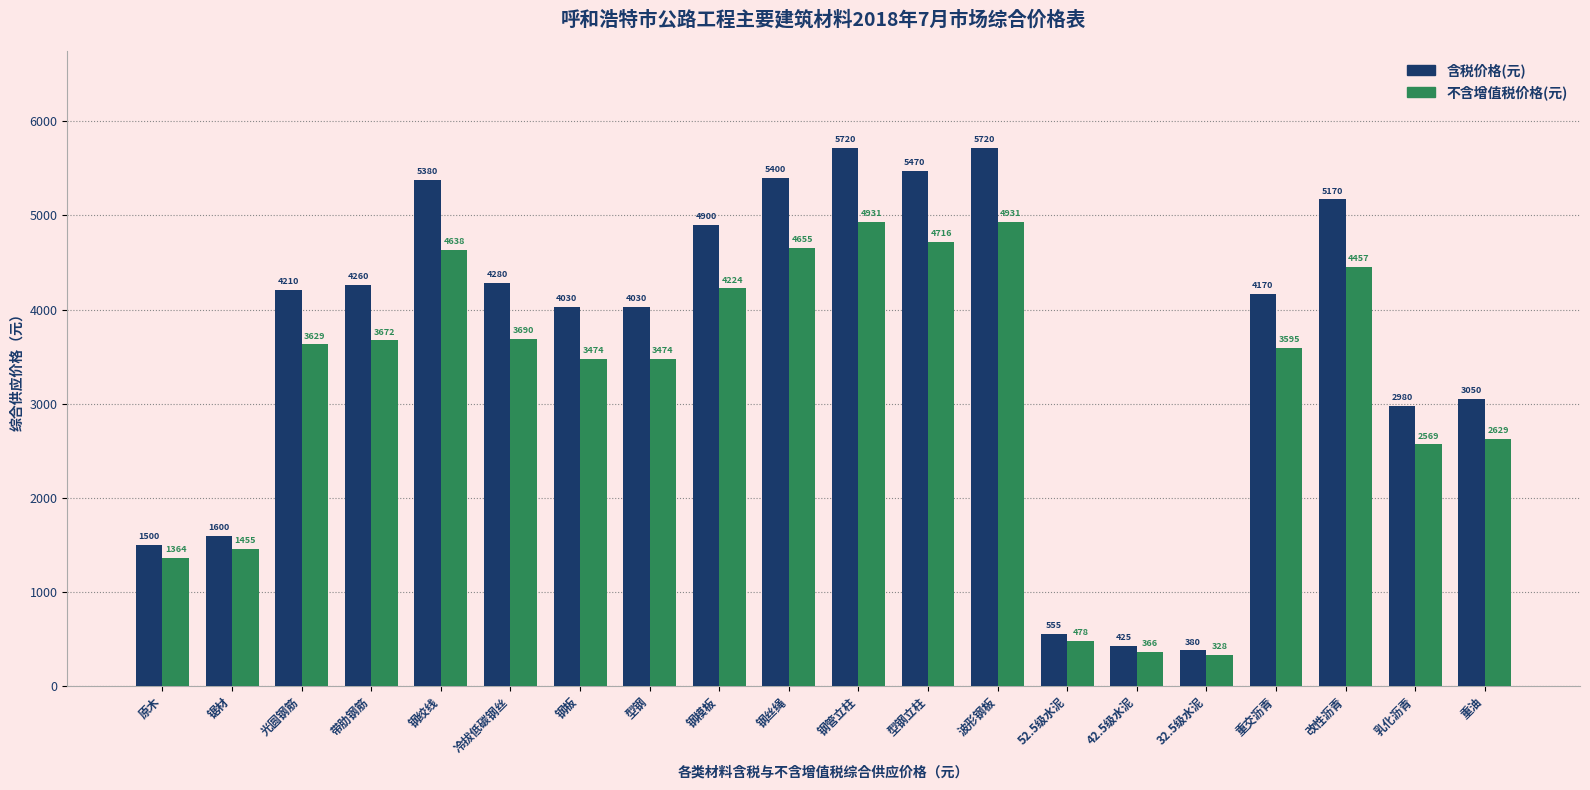

The value of 不含增值税价格(元) at 光圆钢筋 is 3629. True or false?

True